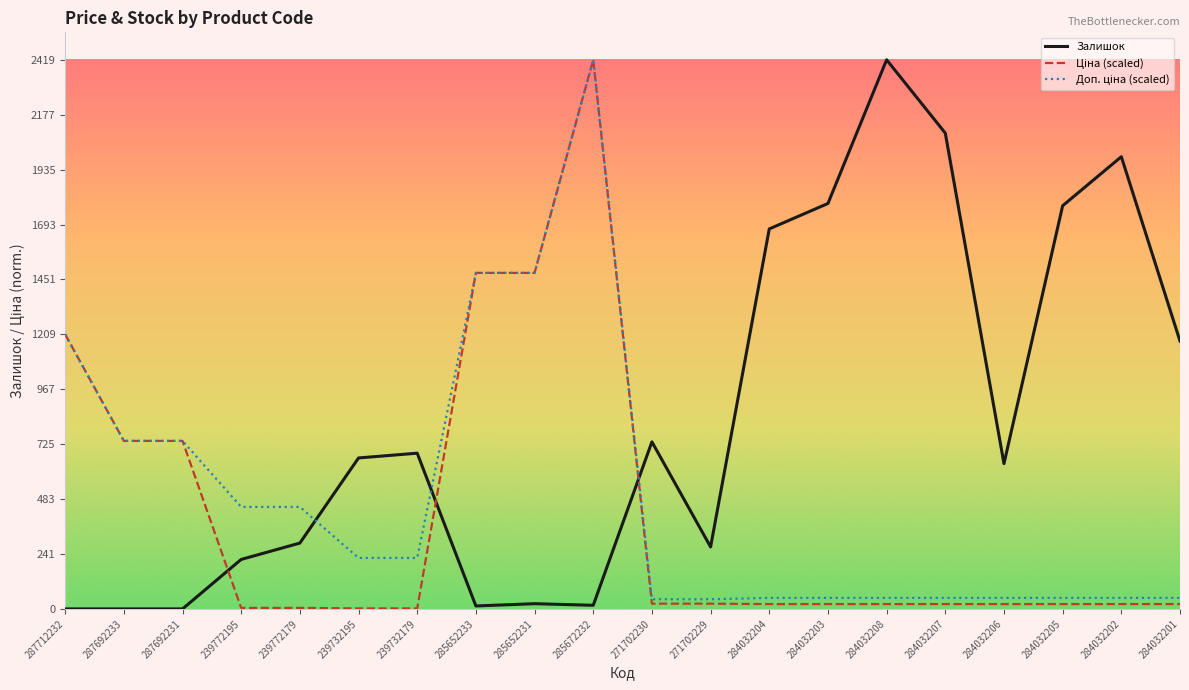

The value of Залишок at 271702230 is 371.5. True or false?

False